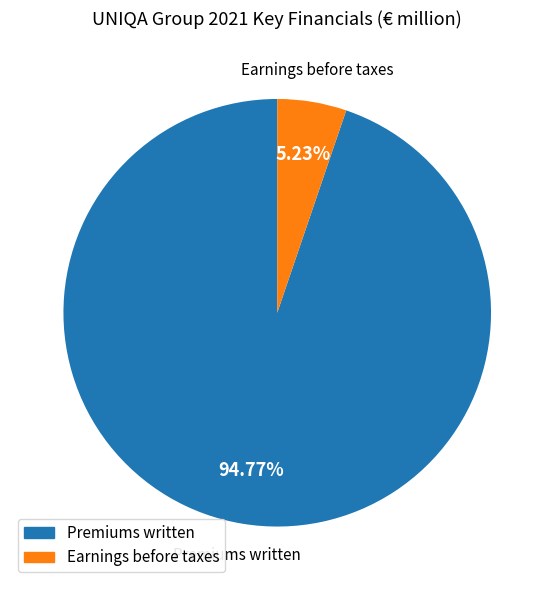

What is the majority slice?

Premiums written